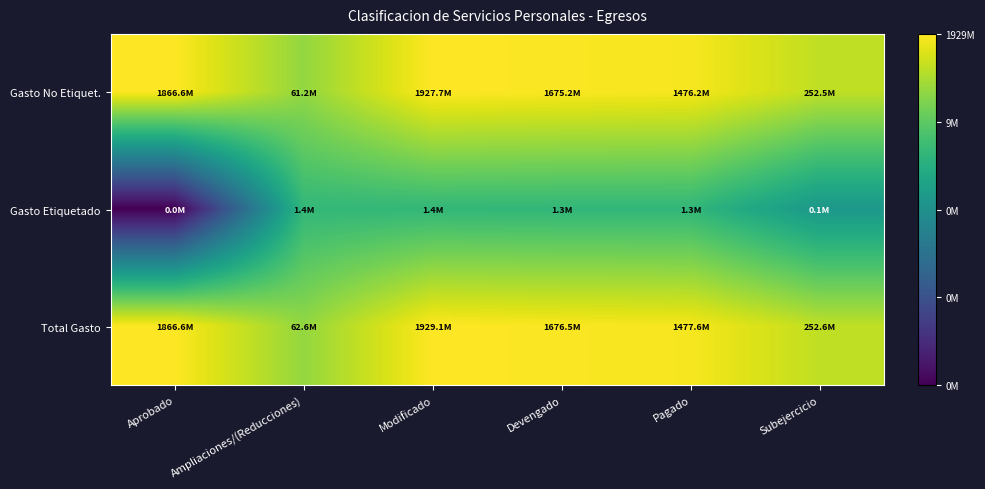

Which series has the largest total across all categories?

Total Gasto